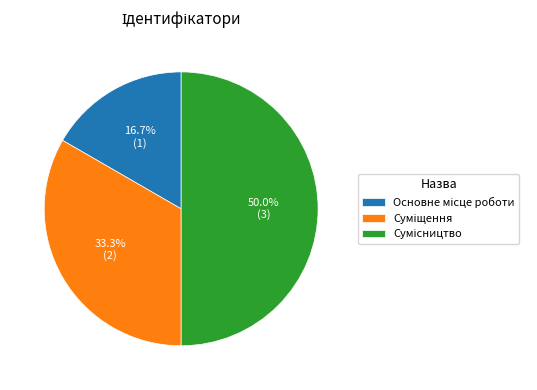

What is the total percentage of Сумісництво and Суміщення?

83.3%